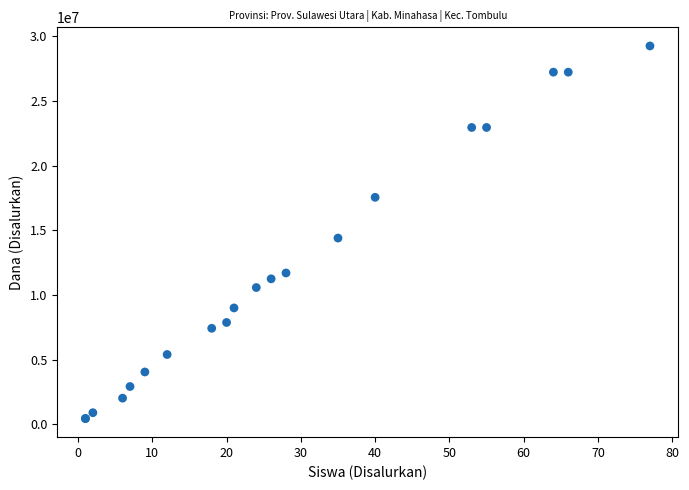

What Y value in the scatter plot is closest to 14850000?

14400000